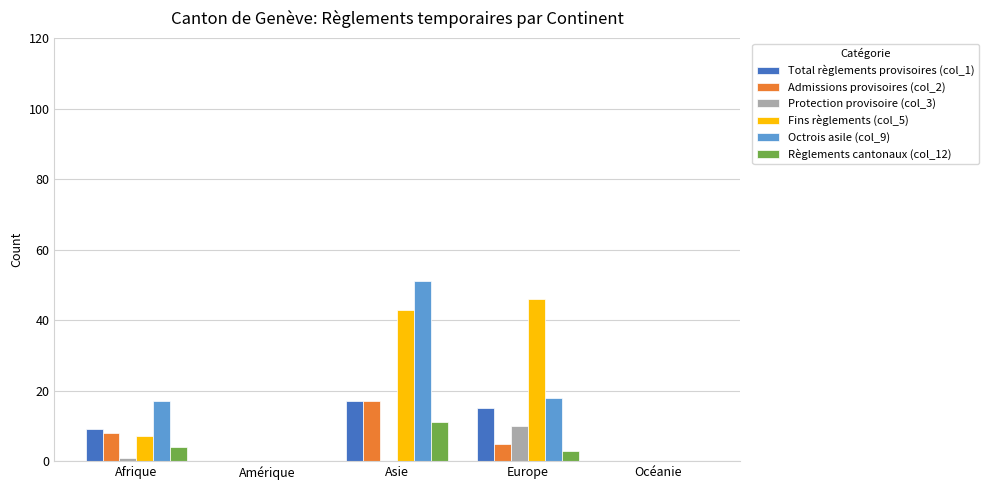

Is it true that Règlements cantonaux (col_12) equals 5 at Amérique?

False